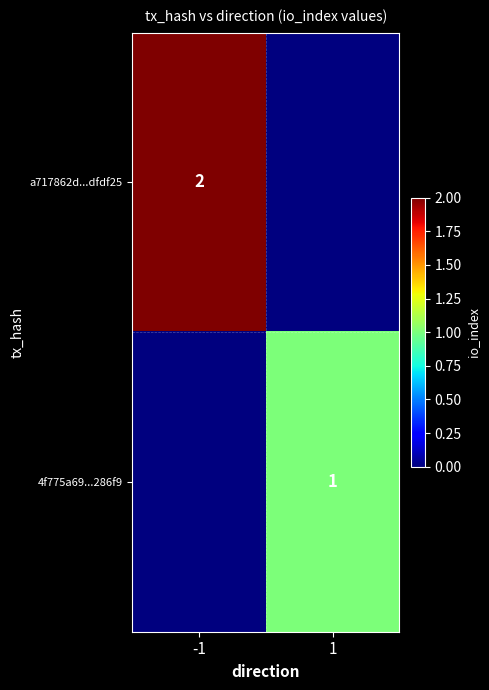

At how many categories does at least one series exceed 1?

1